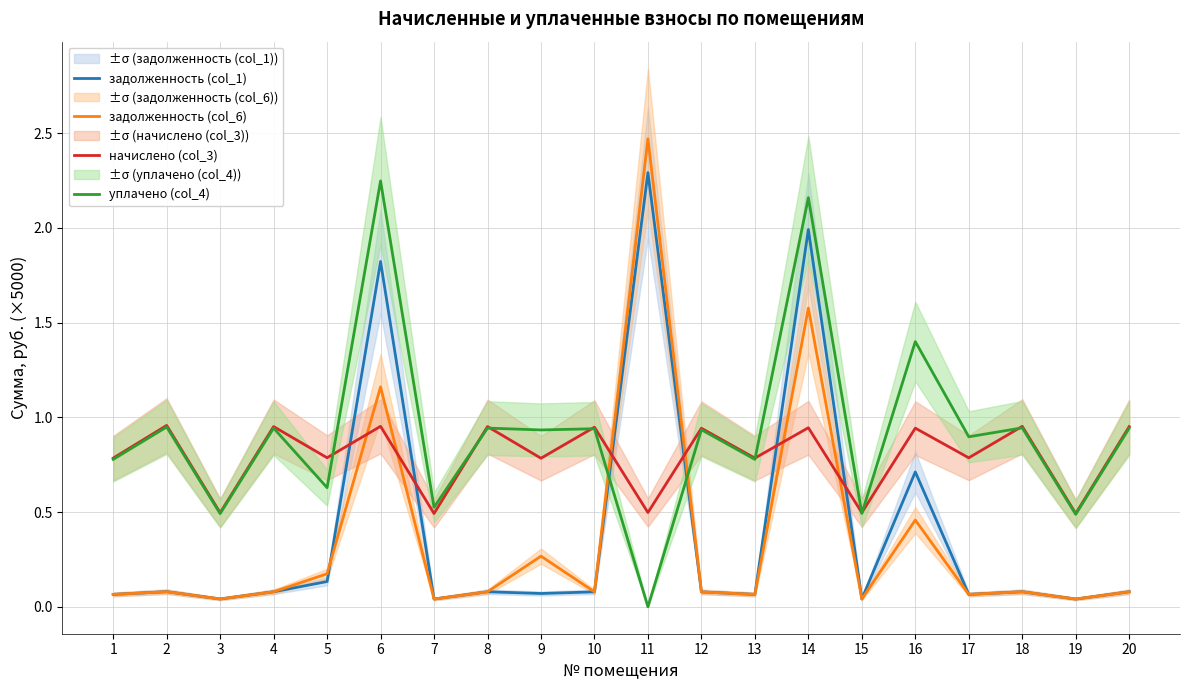

At 14, list the series in order from smallest to largest.

начислено (col_3), задолженность (col_6), задолженность (col_1), уплачено (col_4)